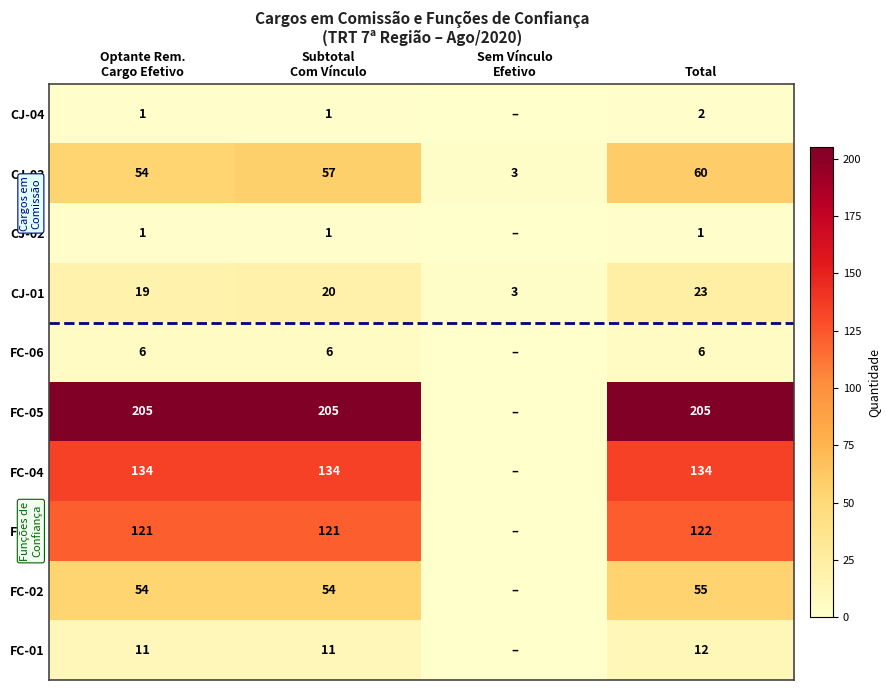

At Total, list the series in order from largest to smallest.

FC-05, FC-04, FC-03, CJ-03, FC-02, CJ-01, FC-01, FC-06, CJ-04, CJ-02